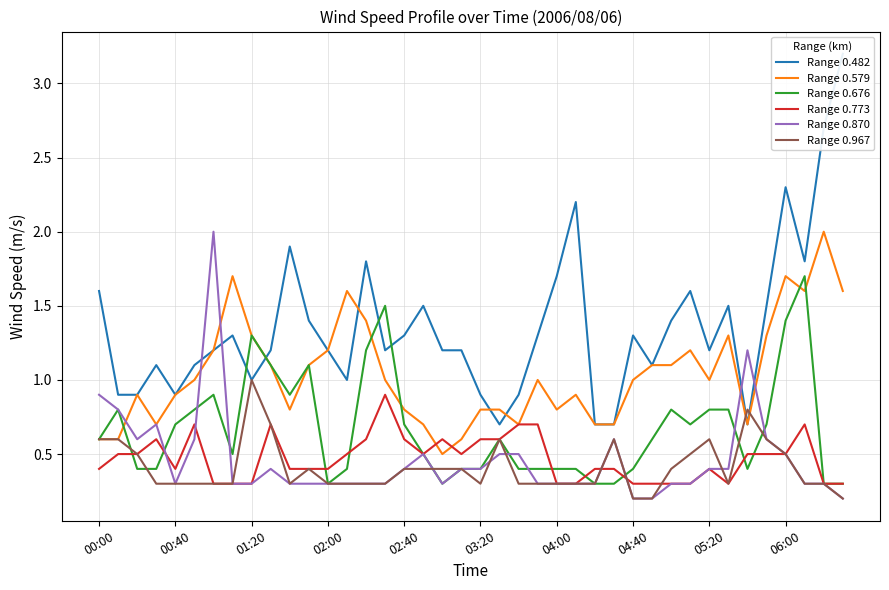

What is the greatest value displayed?

3.2